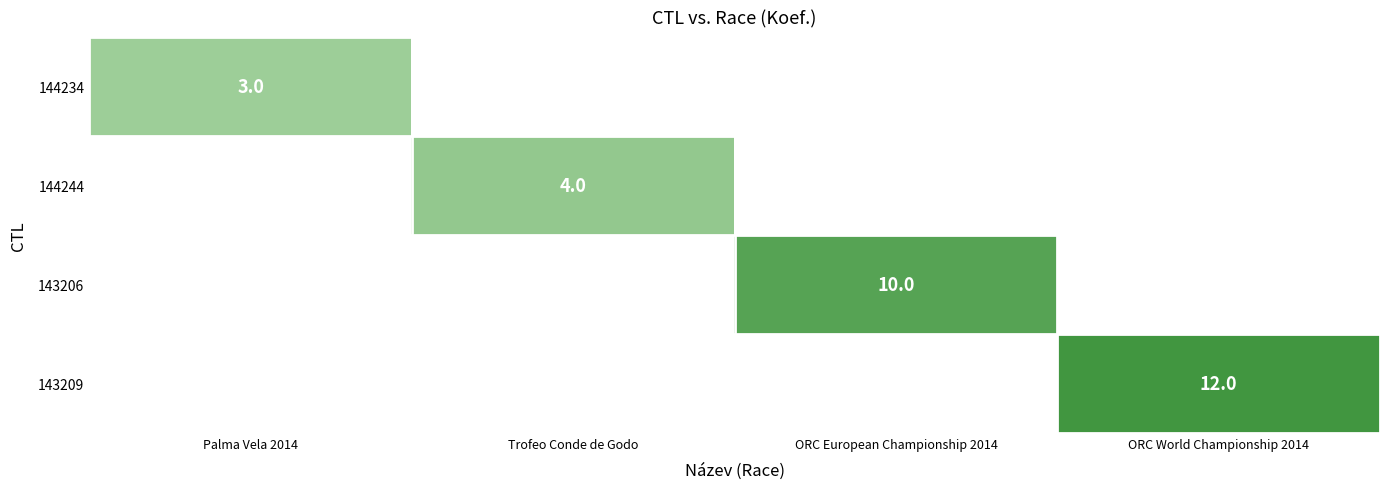

True or false: 143209 has a value of 21 at ORC World Championship 2014.

False